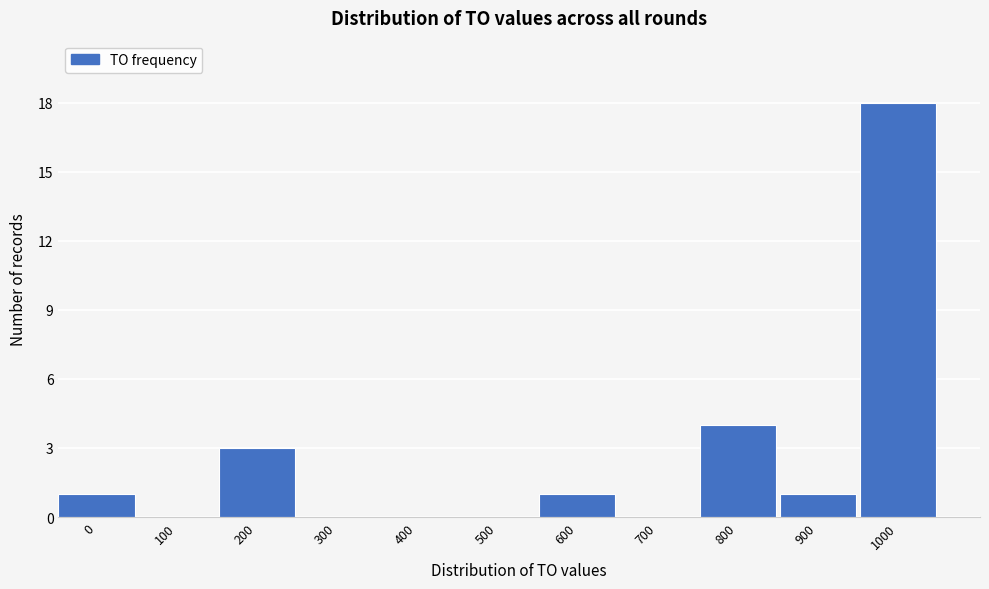

Reading right to left, list all the values displayed in this chart.

1000=18	900=1	800=4	700=0	600=1	500=0	400=0	300=0	200=3	100=0	0=1